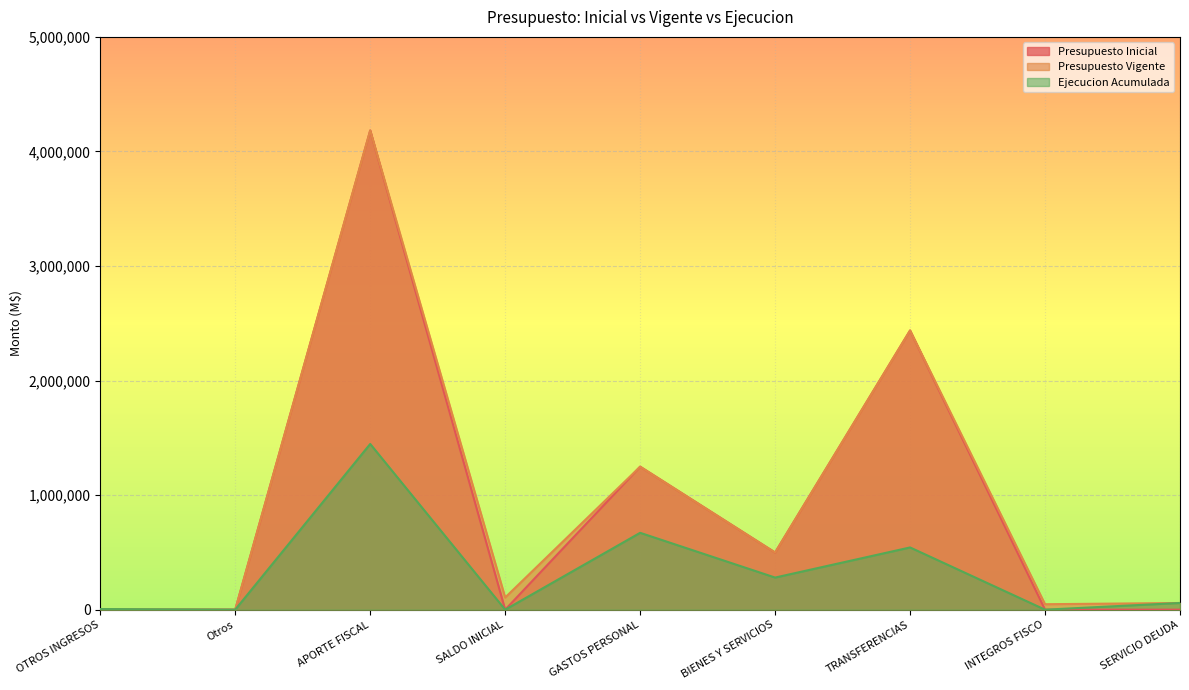

List the series in order of their peak value, highest first.

Presupuesto Inicial, Presupuesto Vigente, Ejecucion Acumulada